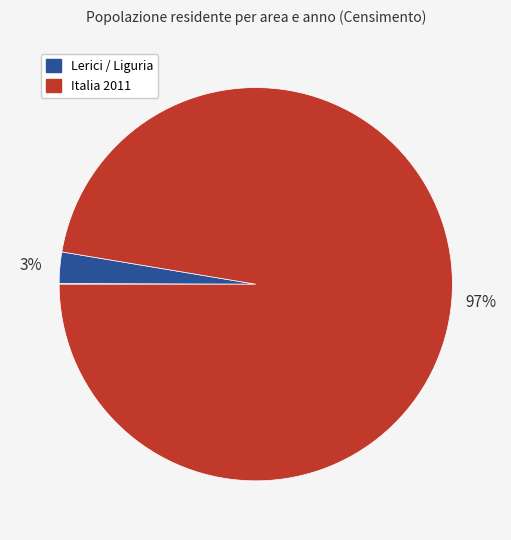

Which category has the smallest portion of the pie?

Lerici 2011